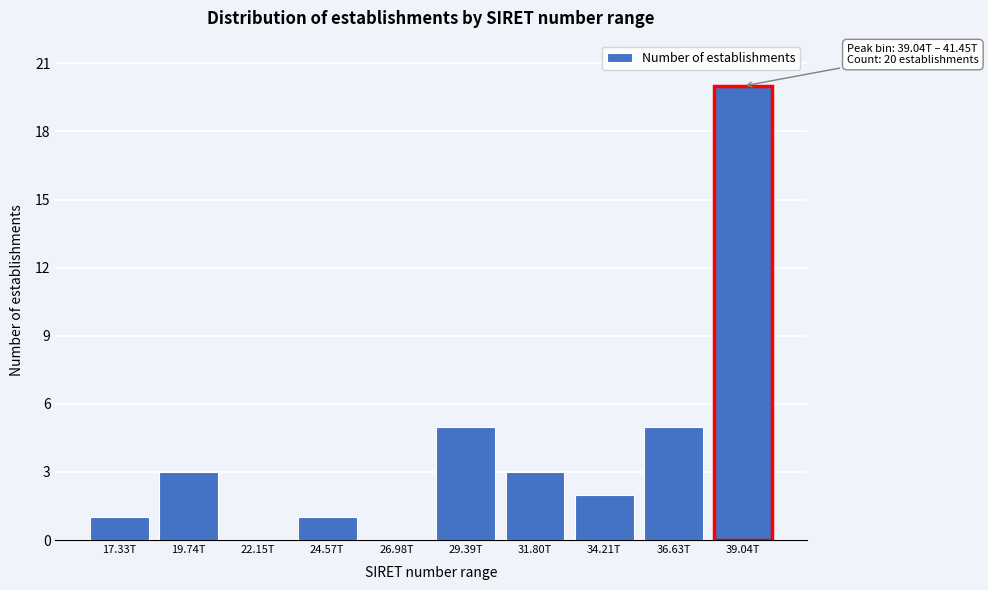

Reading left to right, list all the values displayed in this chart.

17.33T=1	19.74T=3	22.15T=0	24.57T=1	26.98T=0	29.39T=5	31.80T=3	34.21T=2	36.63T=5	39.04T=20